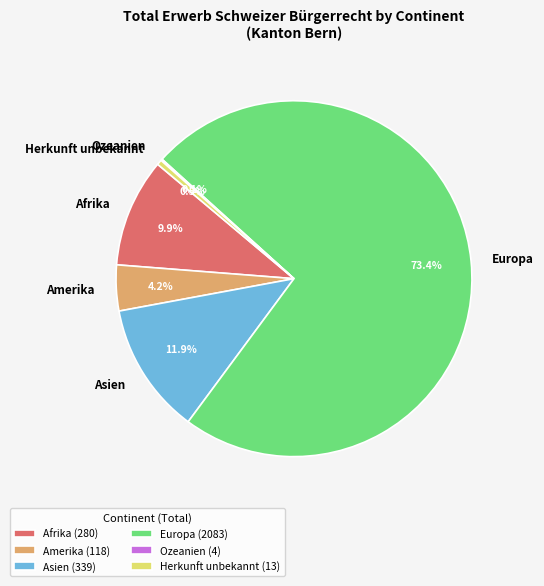

Which has a higher value, Amerika or Afrika?

Afrika